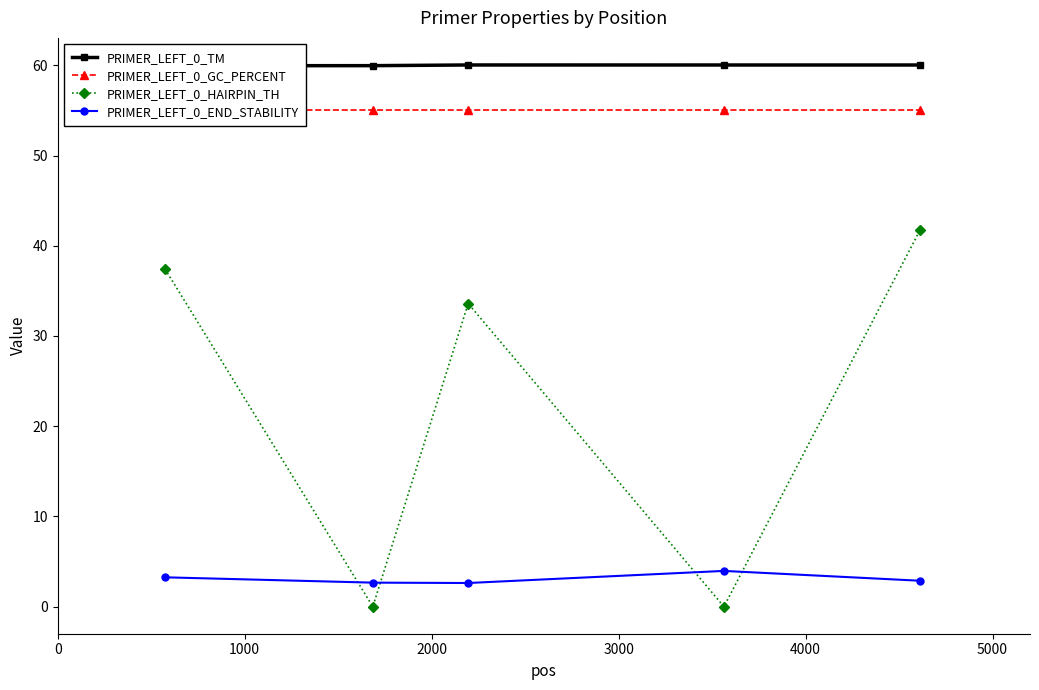

Does the chart display data point markers on the line(s)?

Yes